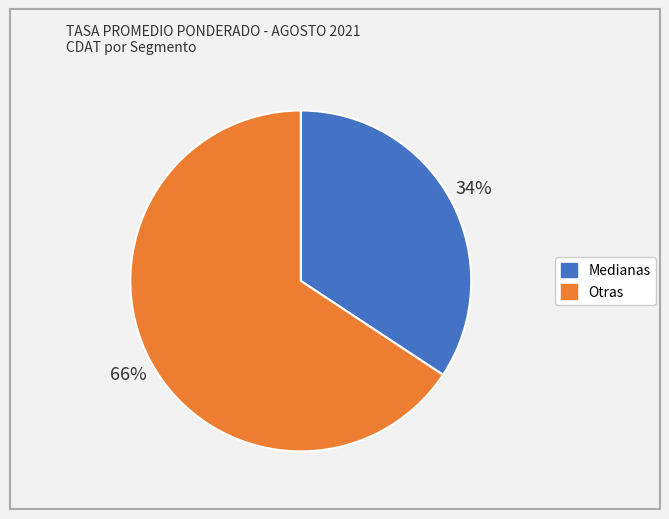

Is there a majority slice in this chart?

Yes